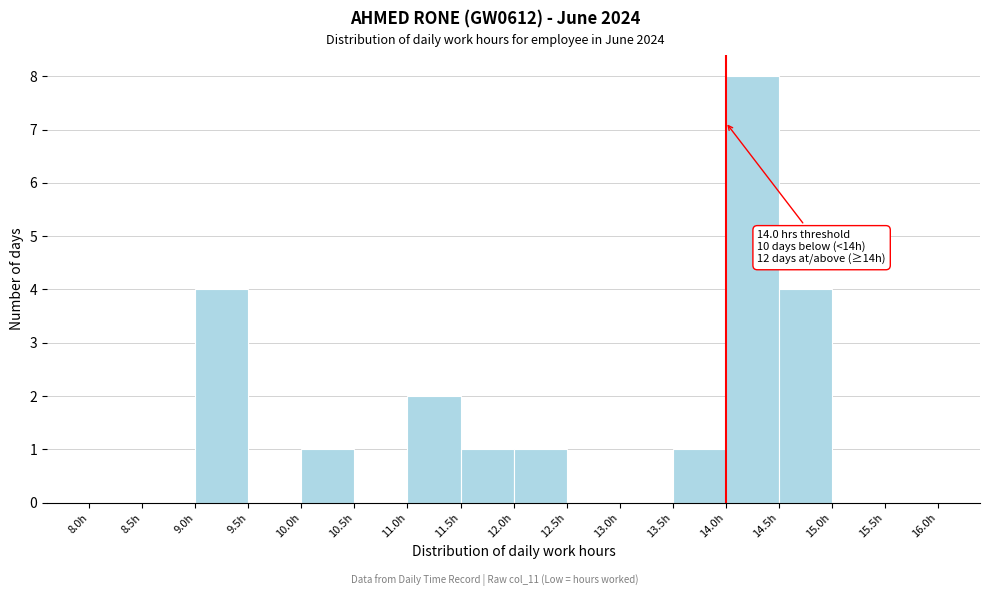

Which range on the x-axis has the tallest bar?

14.0 to 14.5